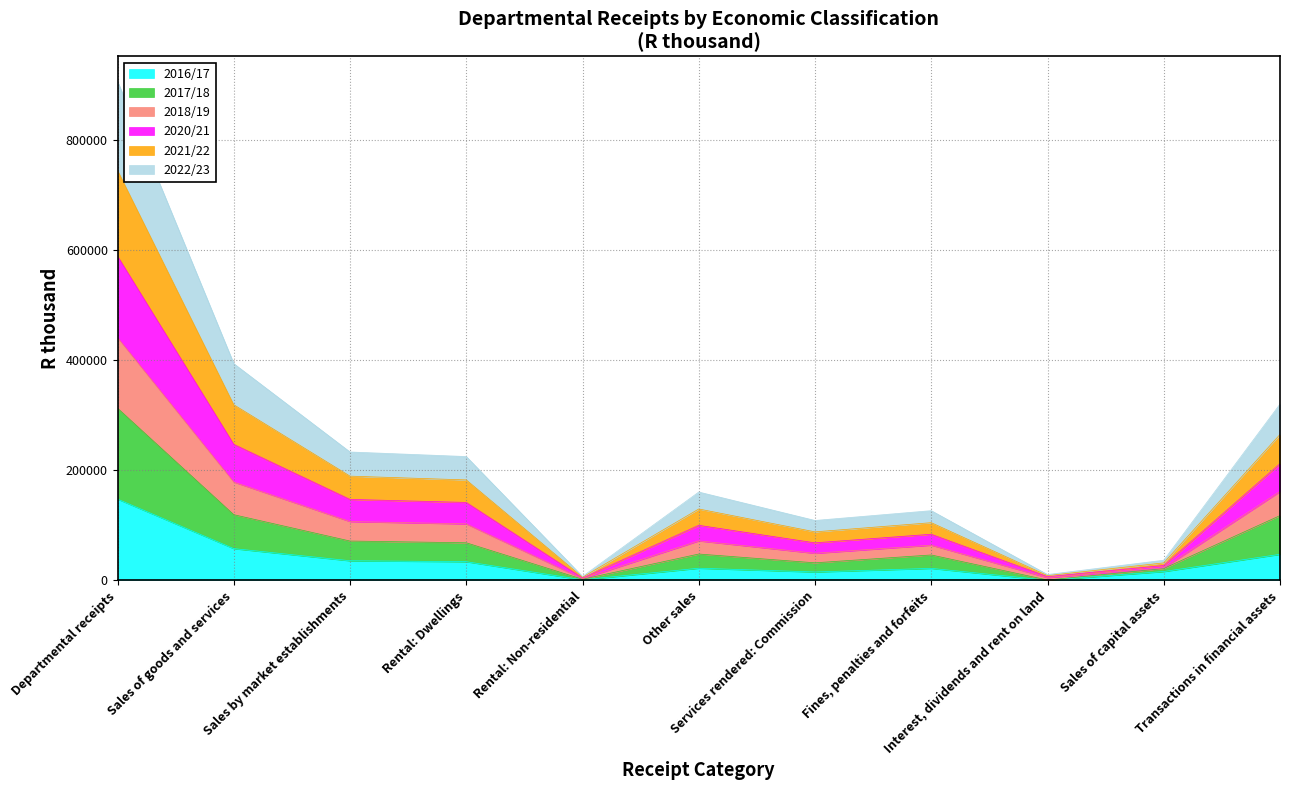

Where does the 2017/18 series first go above 47807?

Departmental receipts